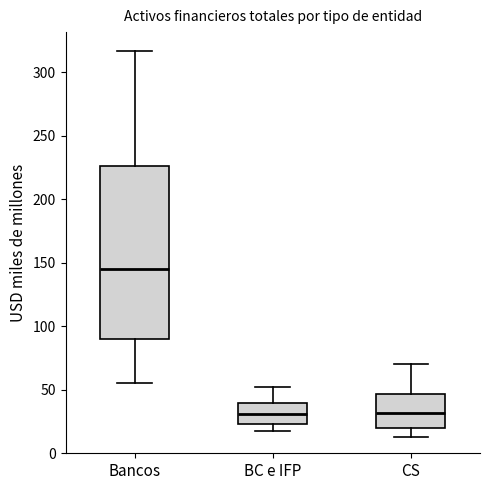

Reading left to right, read every box against the y-axis: the position of its median line, the range the box covers, and the ends of its whiskers. The values are not printed on the chart, so give them approximately, as read against the axis.

Bancos: median 145, box 90 to 225, whiskers 55 to 315
BC e IFP: median 30, box 25 to 40, whiskers 15 to 50
CS: median 30, box 20 to 45, whiskers 15 to 70